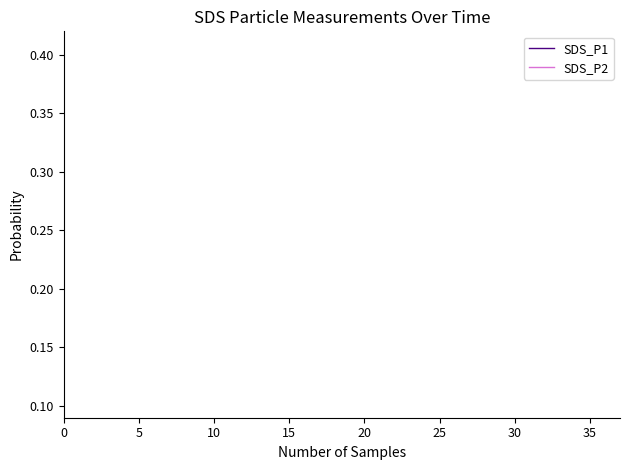

Does the chart have visible grid lines?

No